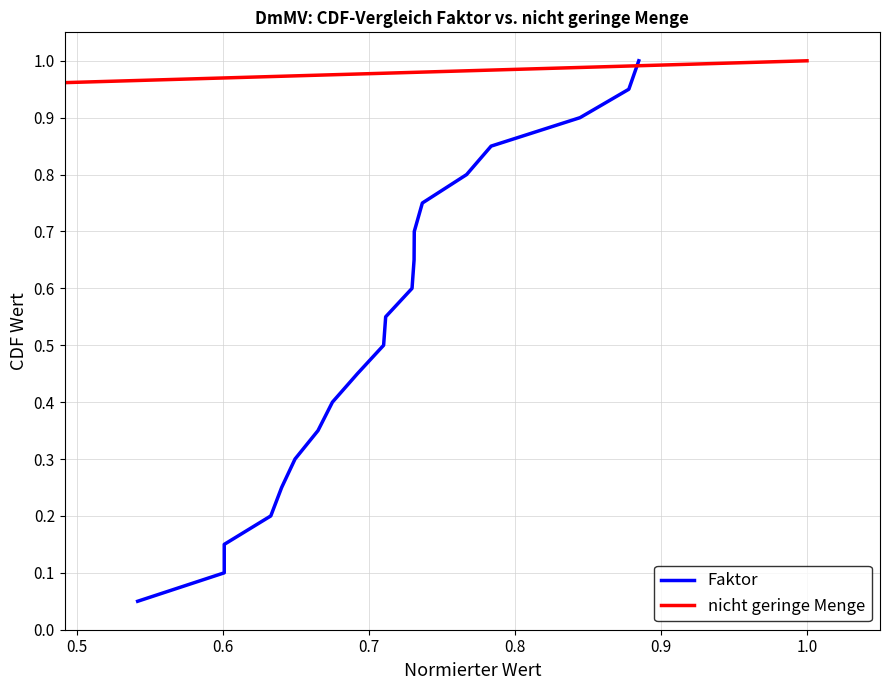

At 0.5, list the series in order from smallest to largest.

Faktor, nicht geringe Menge